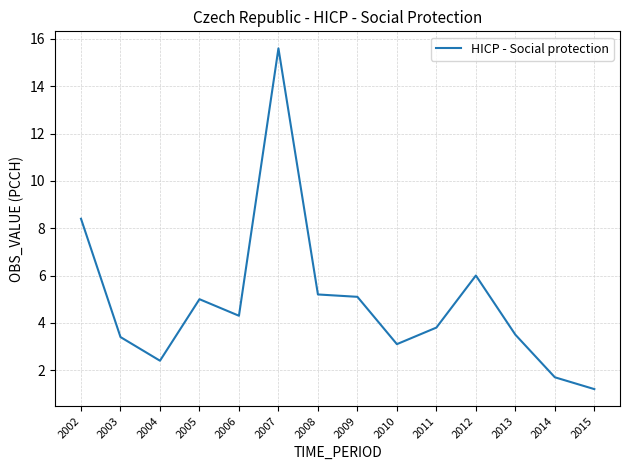

How many lines are shown in the chart?

1